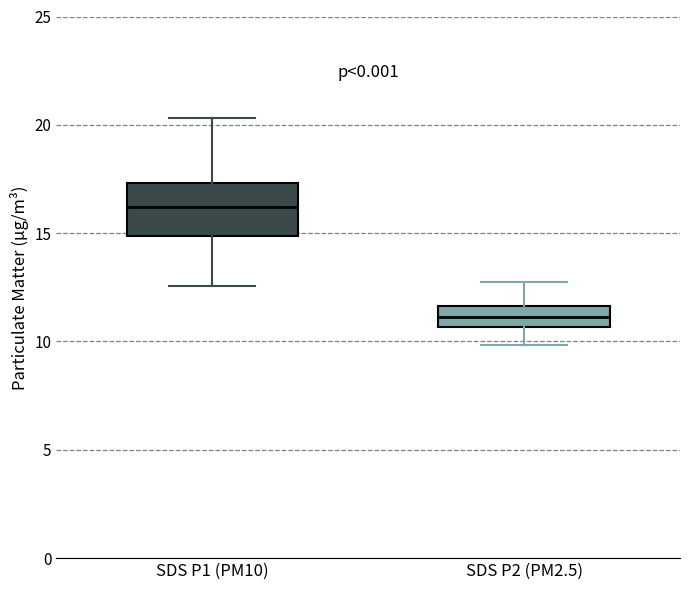

Where does the lower whisker of the box for SDS P2 (PM2.5) end on the y-axis? The values are not printed on the chart, so give them approximately, as read against the axis.

10.0